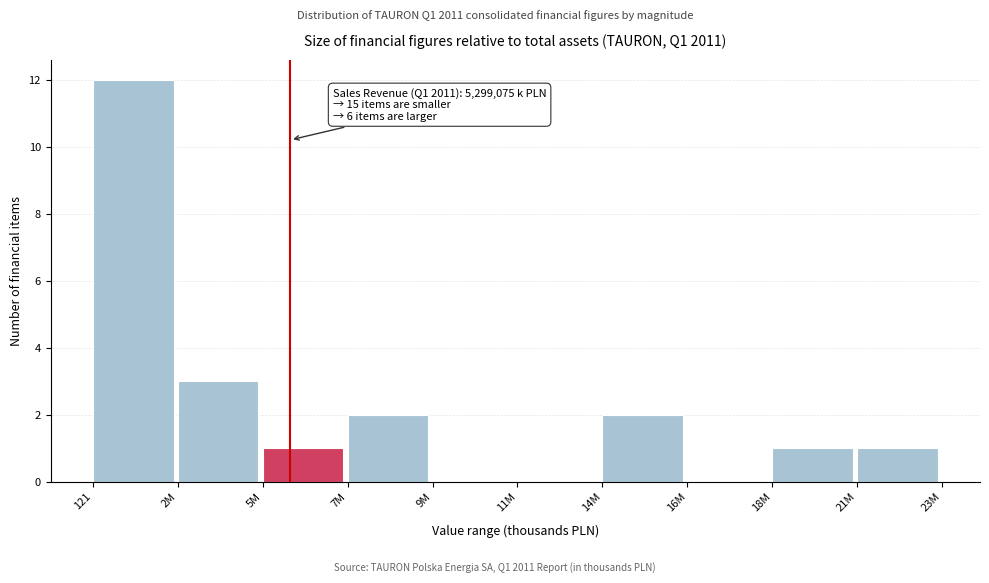

Reading left to right, transcribe all the data shown in this chart.

121=12	2M=3	5M=1	7M=2	9M=0	11M=0	14M=2	16M=0	18M=1	21M=1